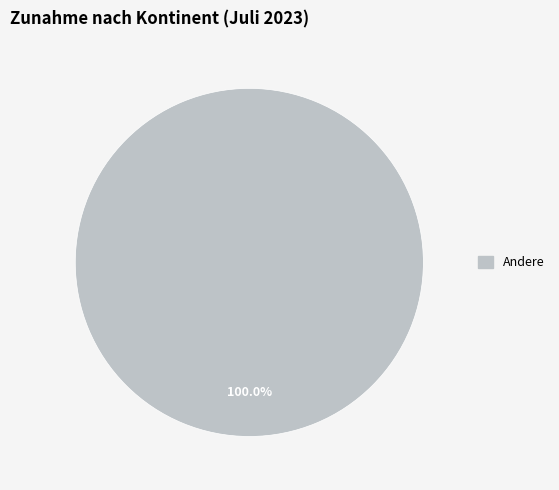

Count the number of slices in the pie.

1